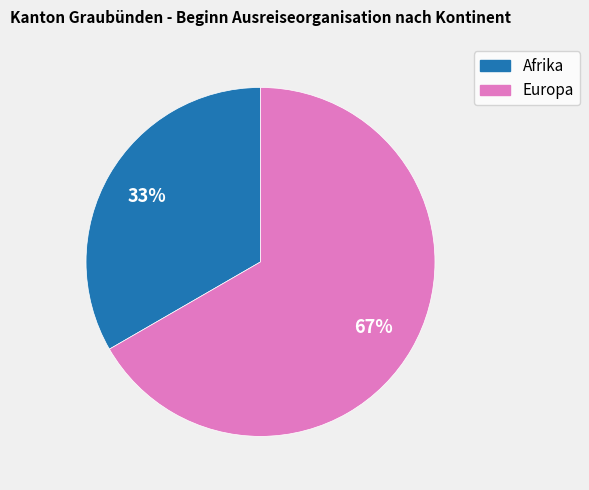

Do Europa and Afrika together represent more than half of the pie?

Yes